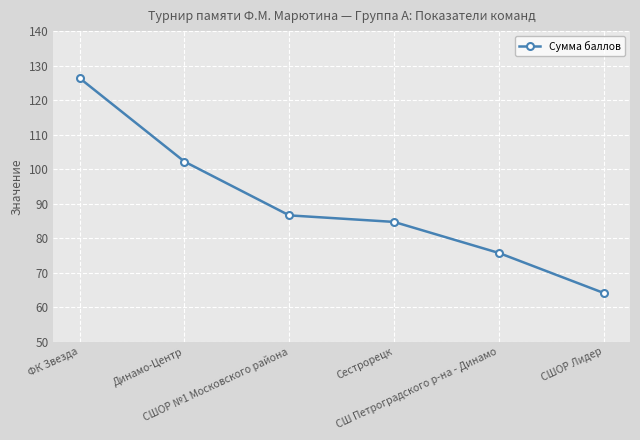

Between СШОР №1 Московского района and Сестрорецк, which is larger?

СШОР №1 Московского района